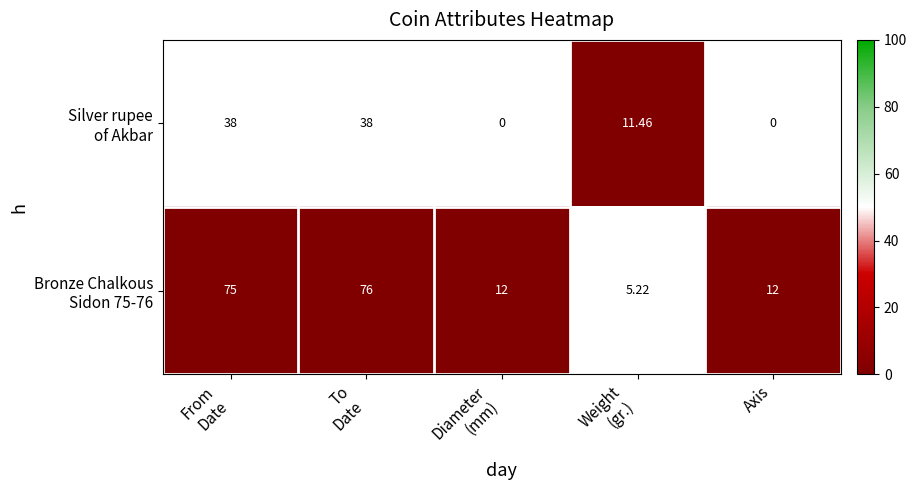

How many data points does each series have?

5